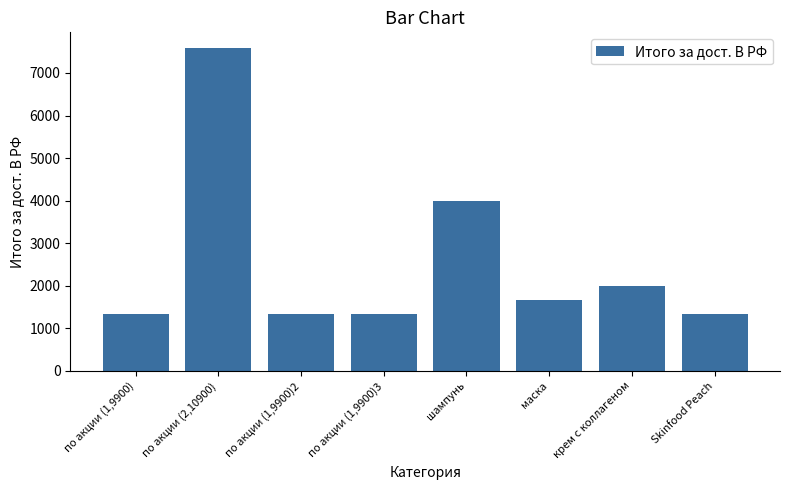

What is the label of the 5th bar from the left?

шампунь